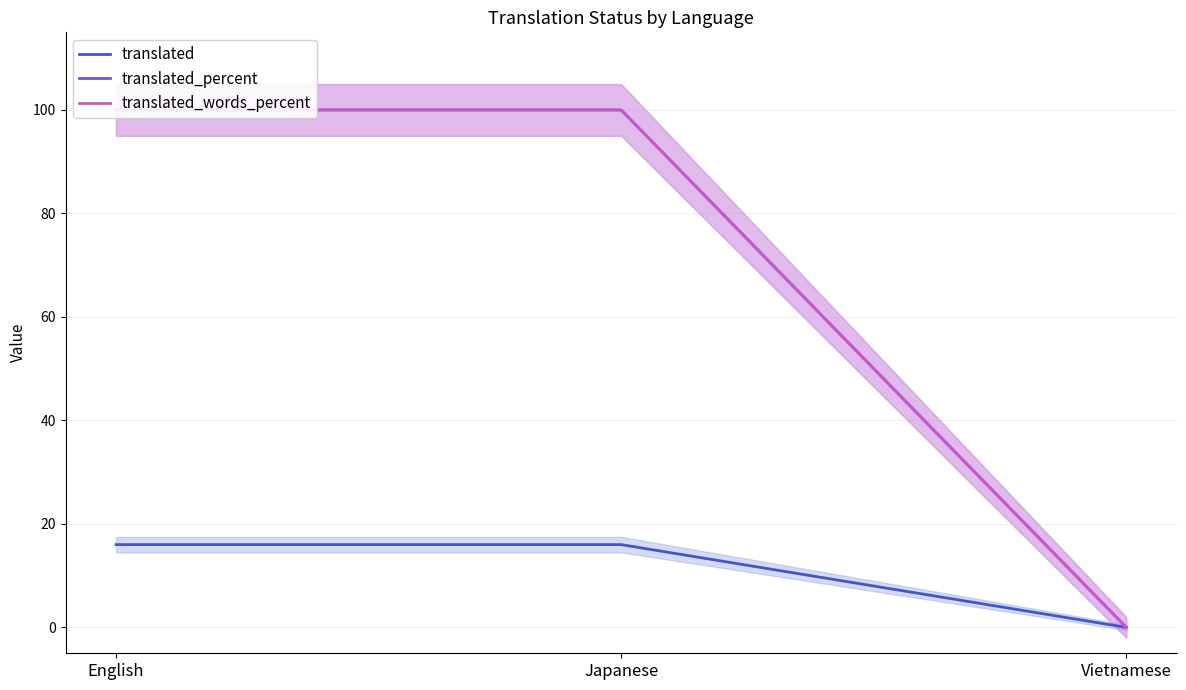

What is the value of the translated point at the 1st from the left?

16